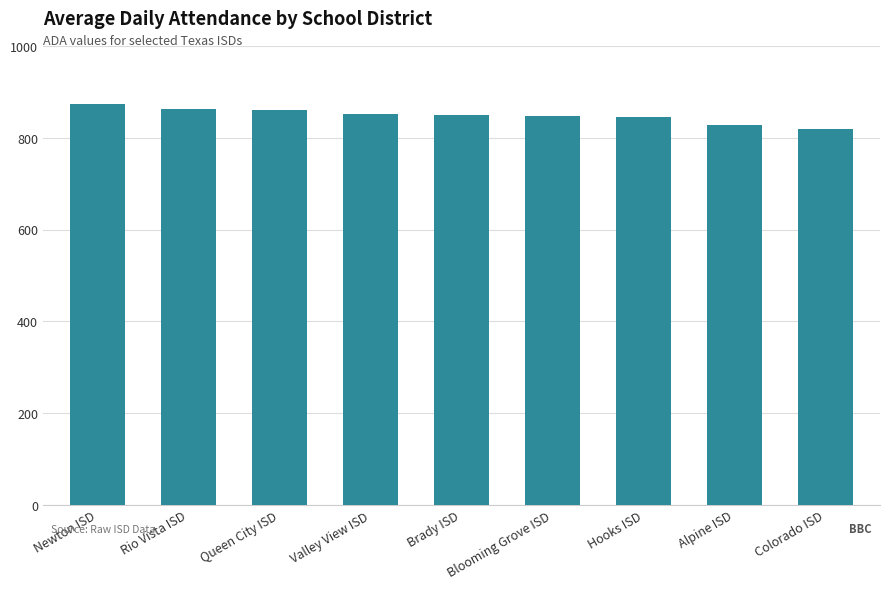

What is the label of the 3rd bar from the left?

Queen City ISD